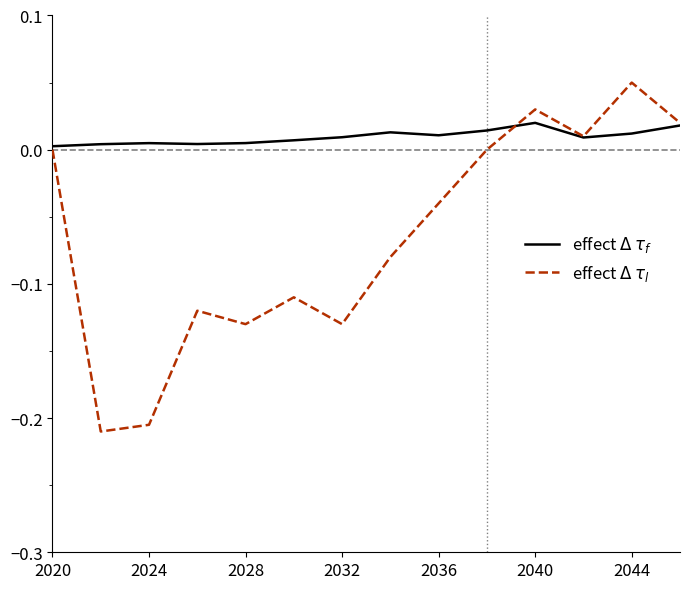

Does the chart have visible grid lines?

No